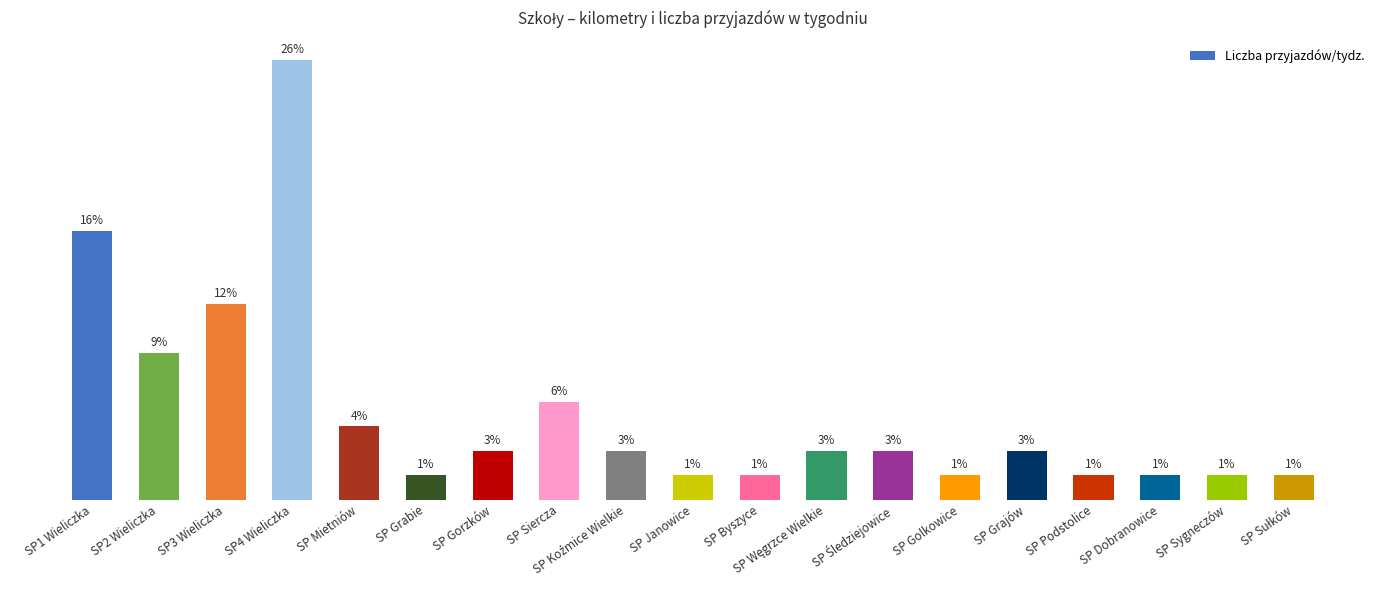

What is the label of the 2nd bar from the left?

SP2 Wieliczka